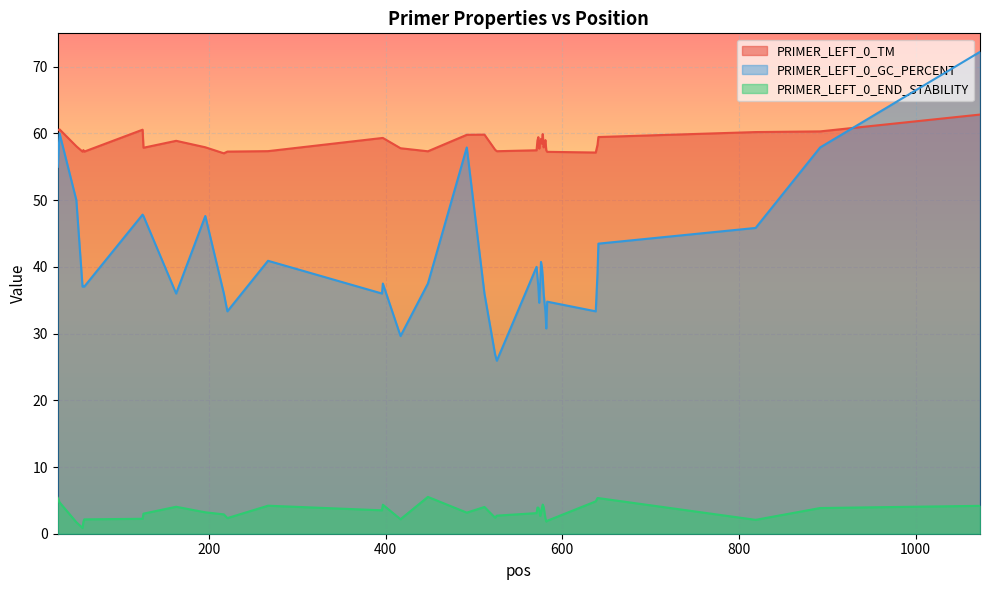

Rank the series by their maximum value, from highest to lowest.

PRIMER_LEFT_0_GC_PERCENT, PRIMER_LEFT_0_TM, PRIMER_LEFT_0_END_STABILITY